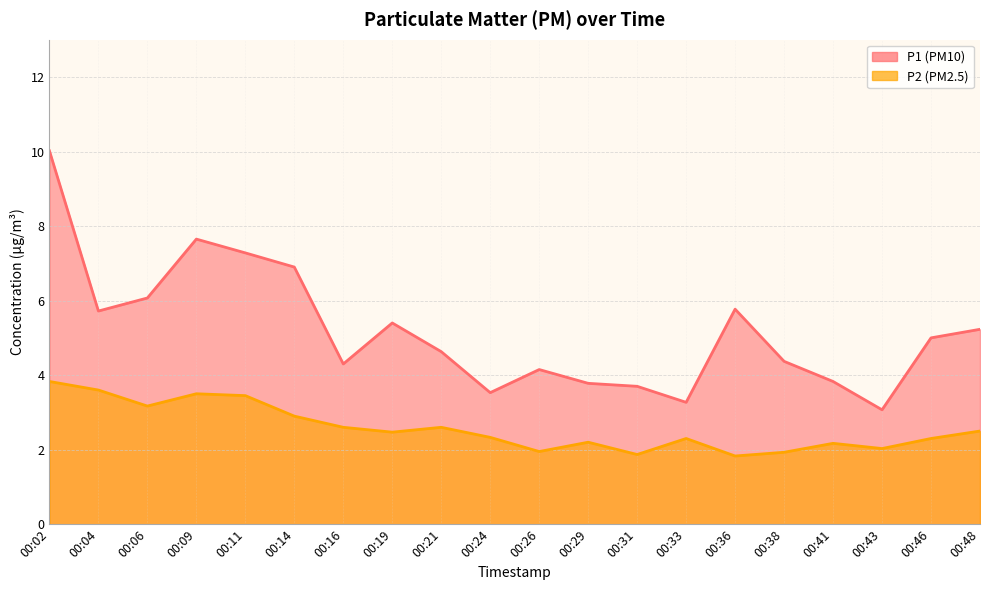

Reading left to right, transcribe all the data shown in this chart.

P1: 10.0	5.7	6.1	7.7	7.3	6.9	4.3	5.4	4.6	3.5	4.2	3.8	3.7	3.3	5.8	4.4	3.8	3.1	5.0	5.2
P2: 3.8	3.6	3.2	3.5	3.5	2.9	2.6	2.5	2.6	2.3	1.9	2.2	1.9	2.3	1.8	1.9	2.2	2.0	2.3	2.5